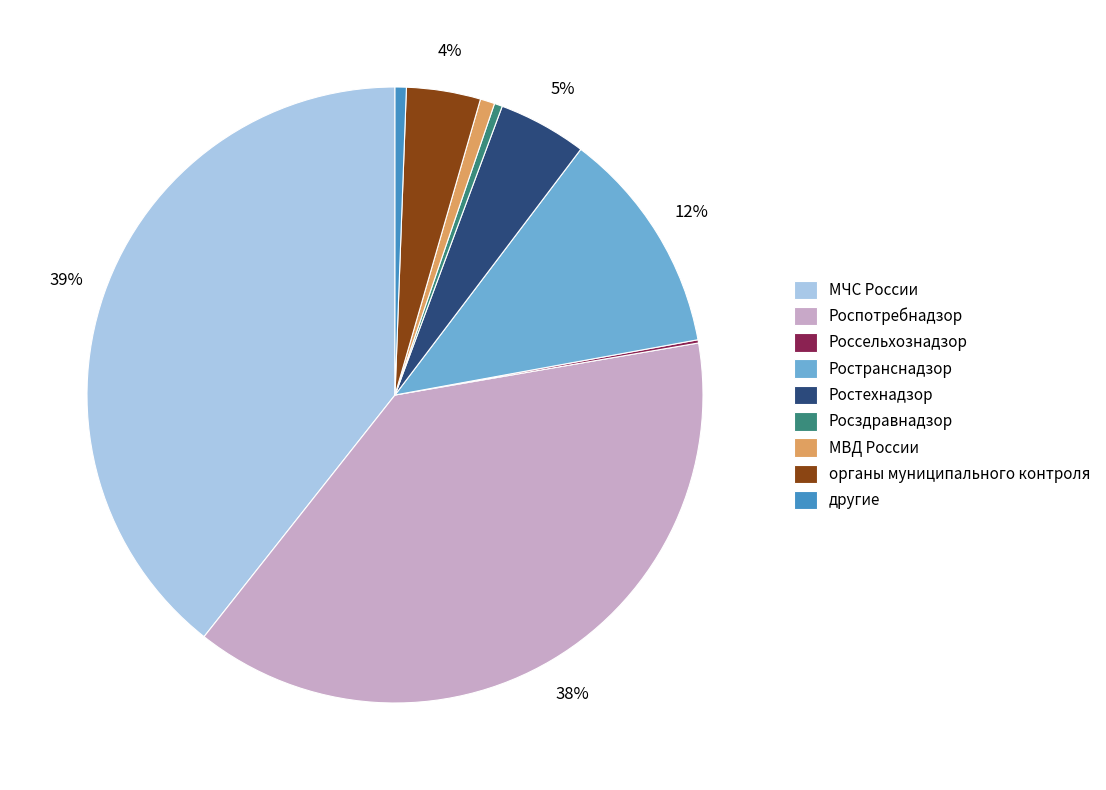

Does any single category account for the majority?

No